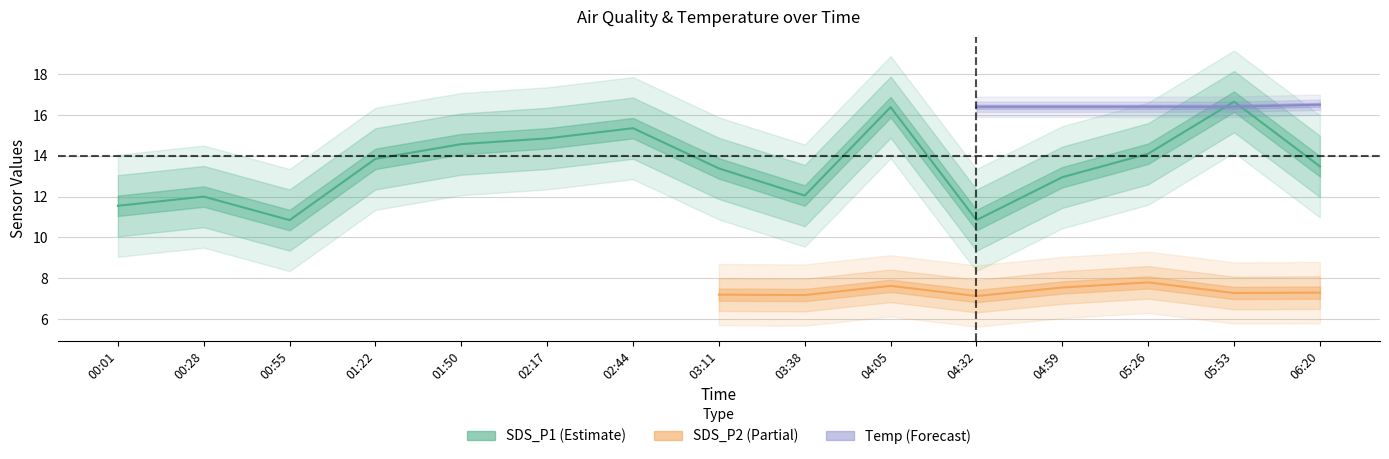

Between which two adjacent categories do Temp and SDS_P1 first intersect?

05:26 and 05:53